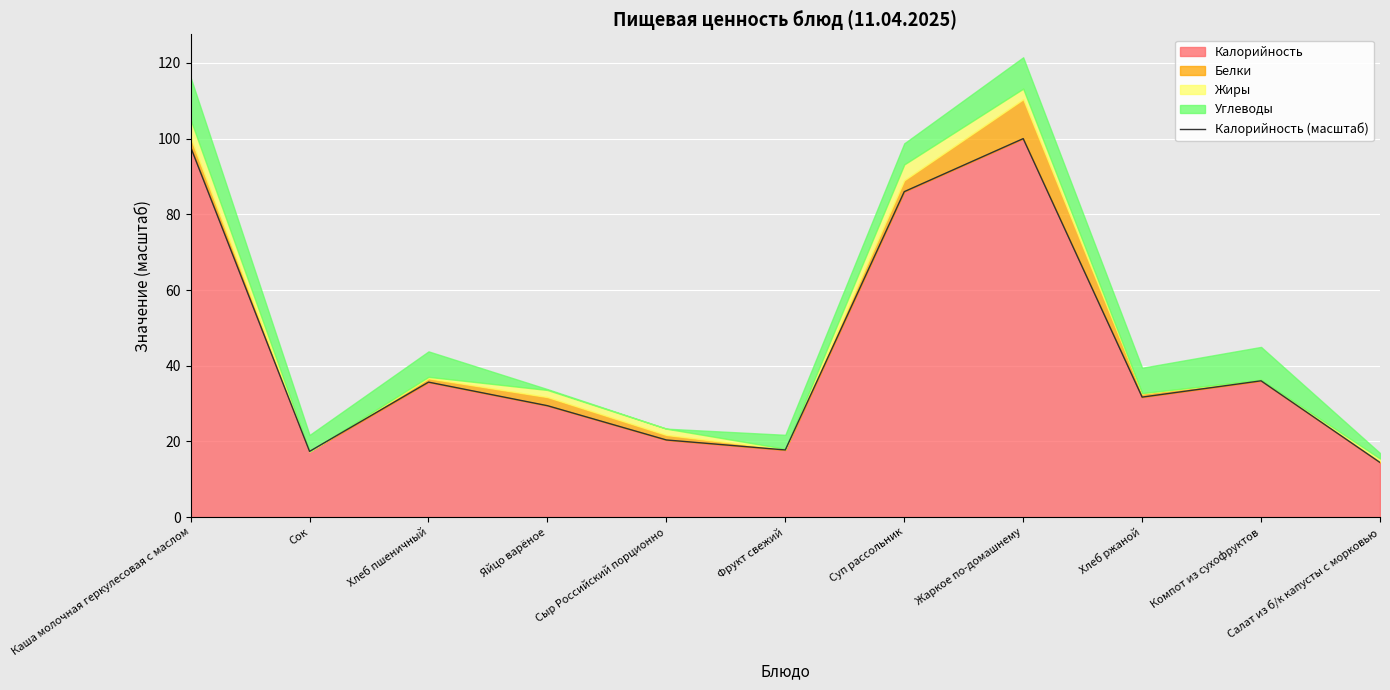

Where is the first local minimum?

Сок